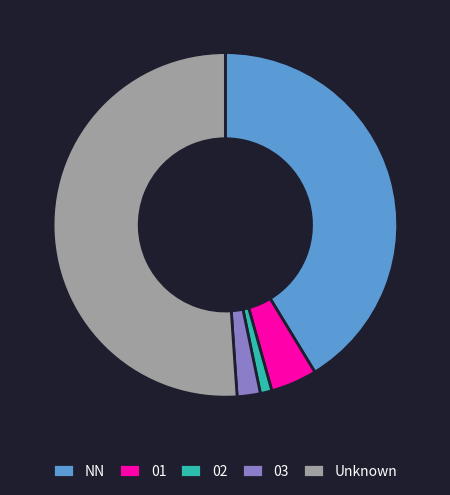

How many slices are in this pie chart?

5